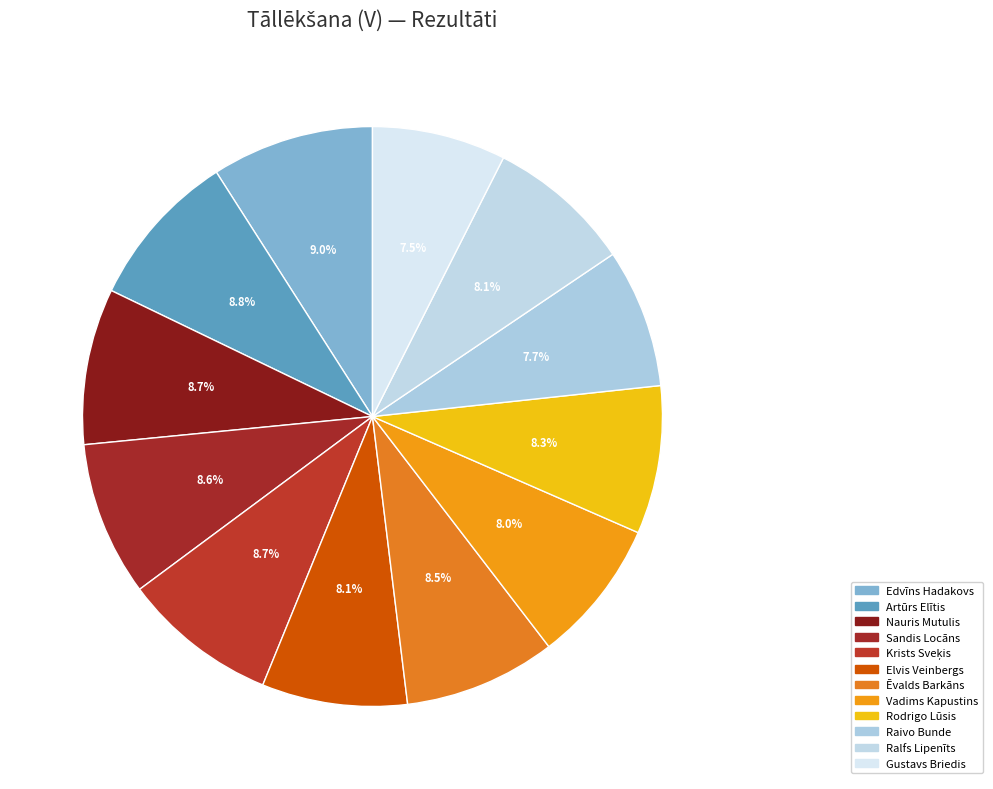

To the nearest percent, what portion does Artūrs Elītis represent?

9%